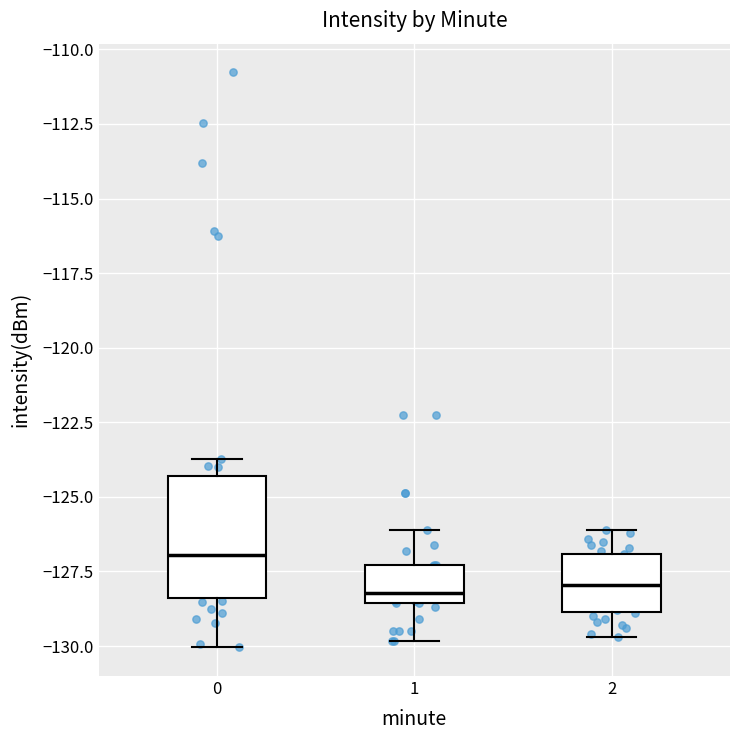

Where does the lower whisker of the box at x = 1 end on the y-axis? The values are not printed on the chart, so give them approximately, as read against the axis.

-130.0